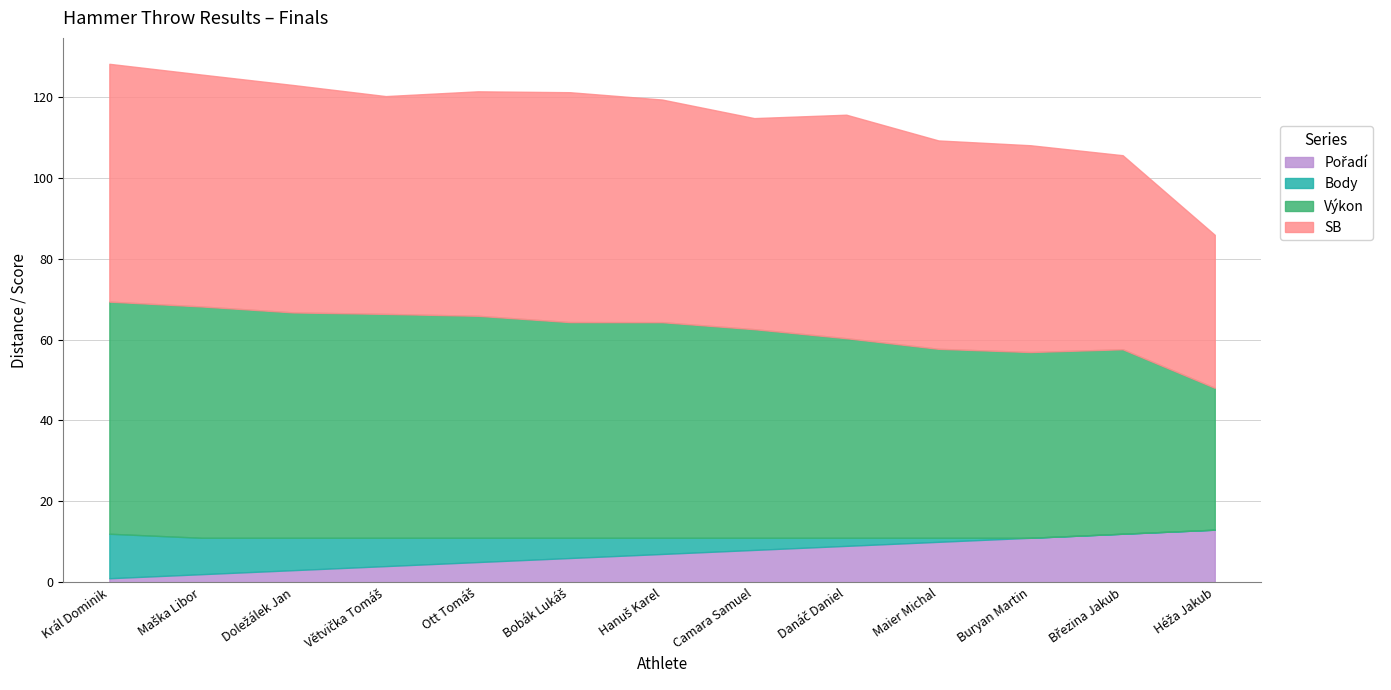

True or false: Pořadí and Výkon cross at least once.

False